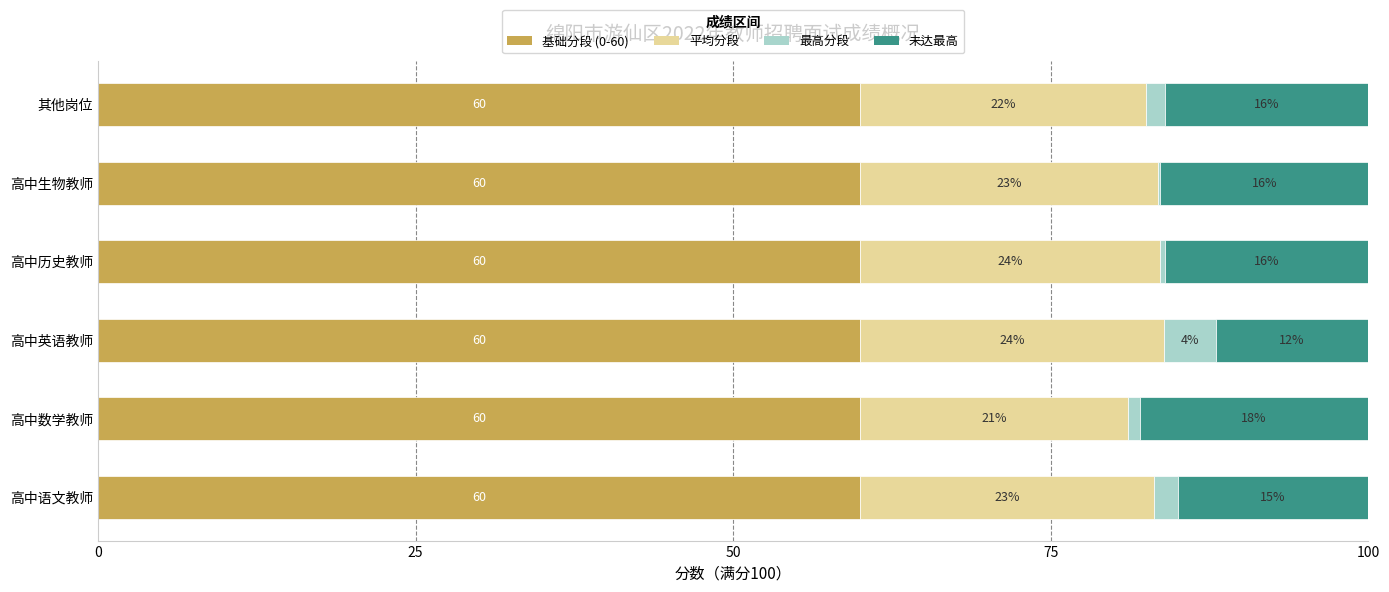

What is the maximum value for 基础分段 (0-60)?

60.0